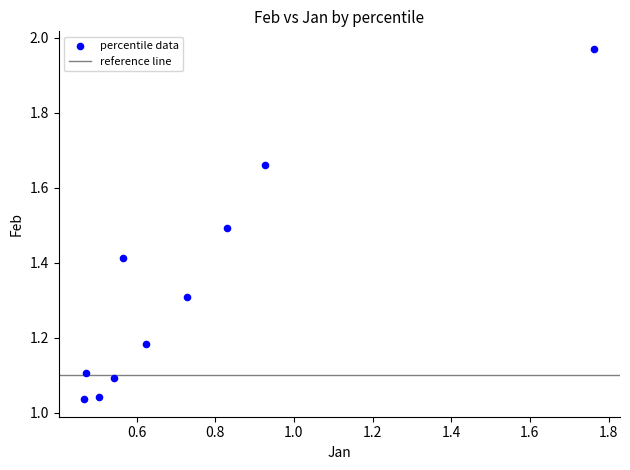

What is the range of X values (max minus min)?

1.3